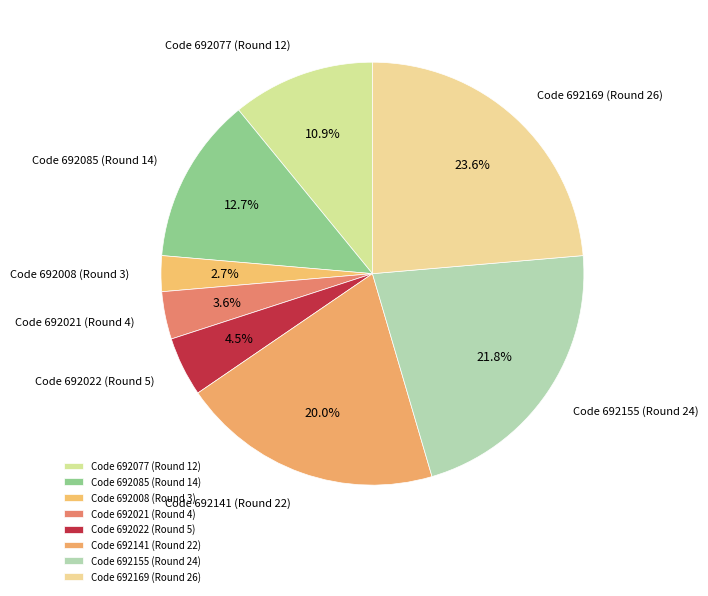

Is Code 692155 the majority of the pie?

No